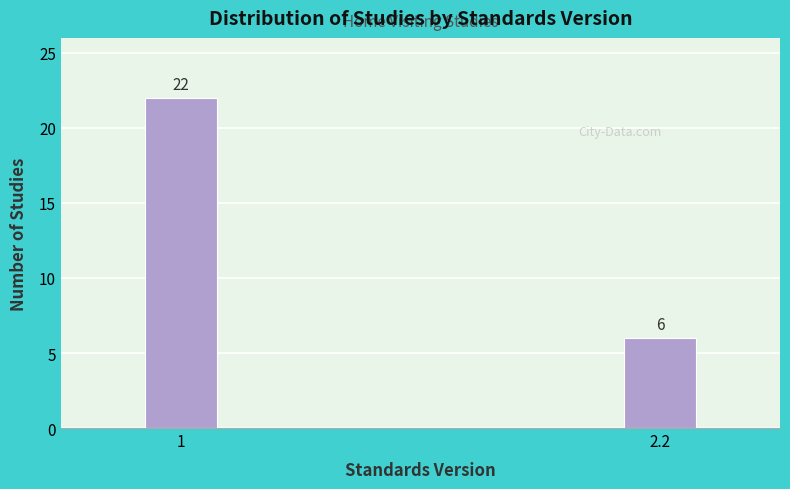

Reading left to right, extract all data points from this chart.

22	6